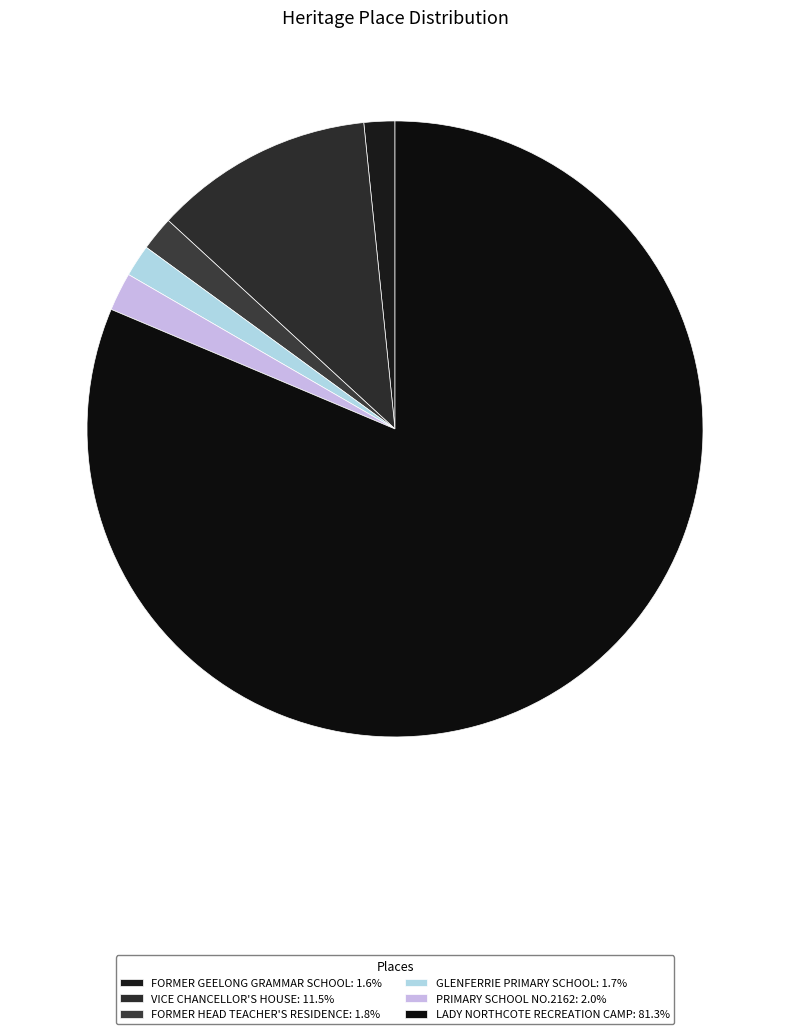

To the nearest percent, what percentage of the pie is PRIMARY SCHOOL NO.2162?

2%